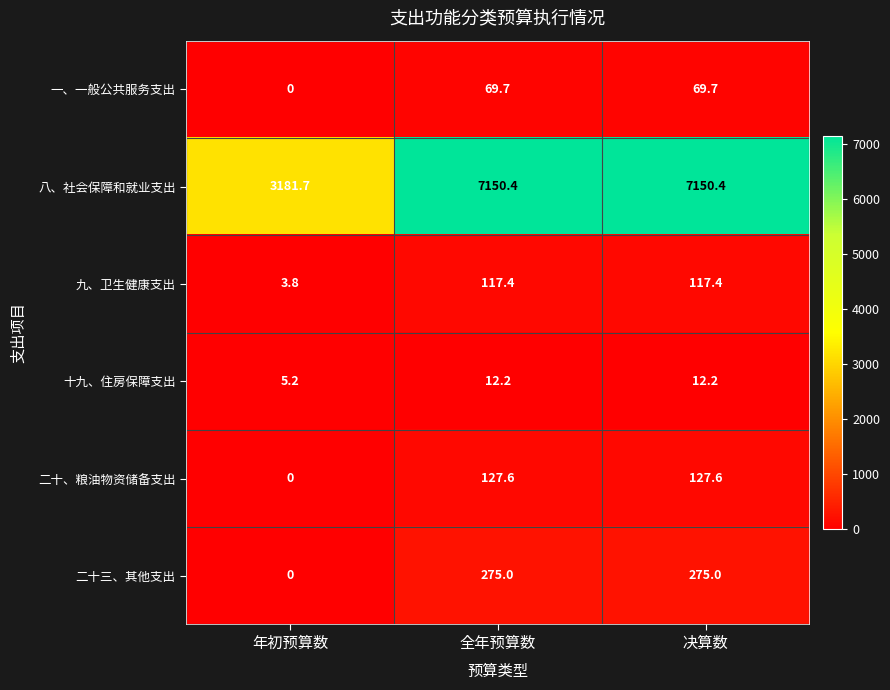

Reading left to right, what are all the values shown in this chart?

一、一般公共服务支出: 年初预算数=0.0	全年预算数=69.7	决算数=69.7
八、社会保障和就业支出: 年初预算数=3181.7	全年预算数=7150.4	决算数=7150.4
九、卫生健康支出: 年初预算数=3.8	全年预算数=117.4	决算数=117.4
十九、住房保障支出: 年初预算数=5.2	全年预算数=12.2	决算数=12.2
二十、粮油物资储备支出: 年初预算数=0.0	全年预算数=127.6	决算数=127.6
二十三、其他支出: 年初预算数=0.0	全年预算数=275.0	决算数=275.0